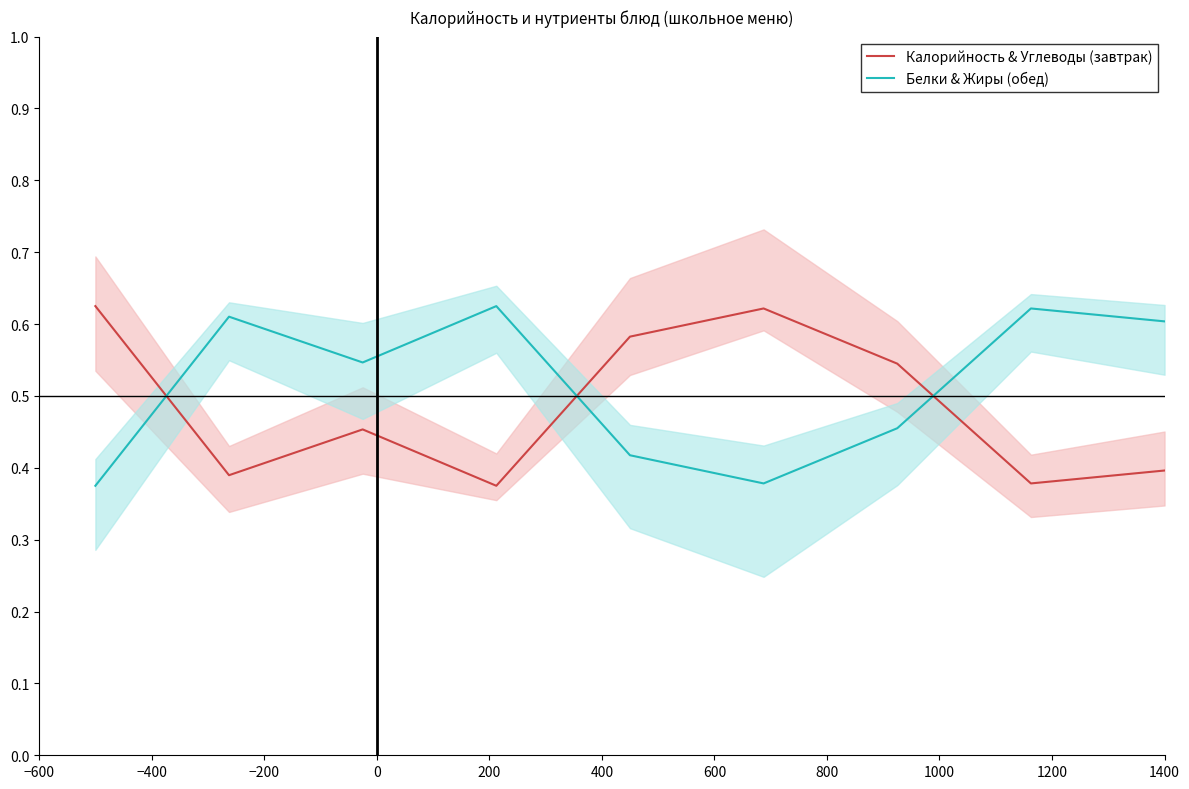

After their last crossing, which series has the higher values: Калорийность & Углеводы (завтрак) or Белки & Жиры (обед)?

Белки & Жиры (обед)